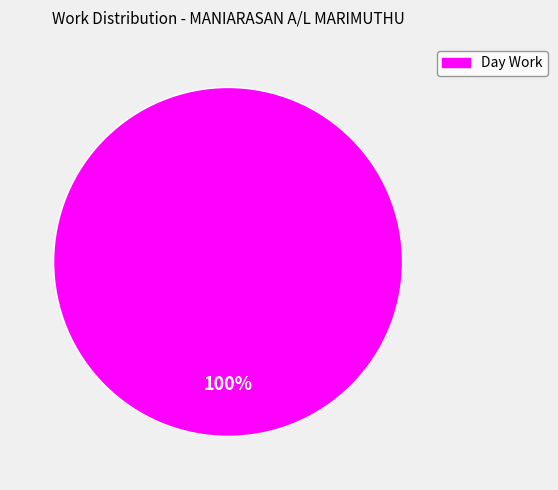

Is there a majority slice in this chart?

Yes